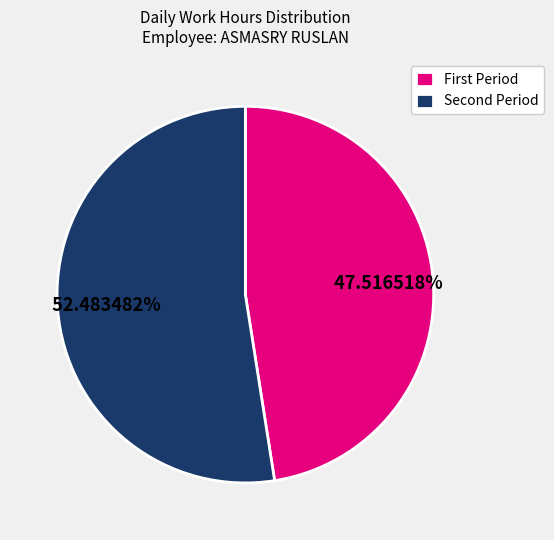

How many segments does this pie chart have?

2